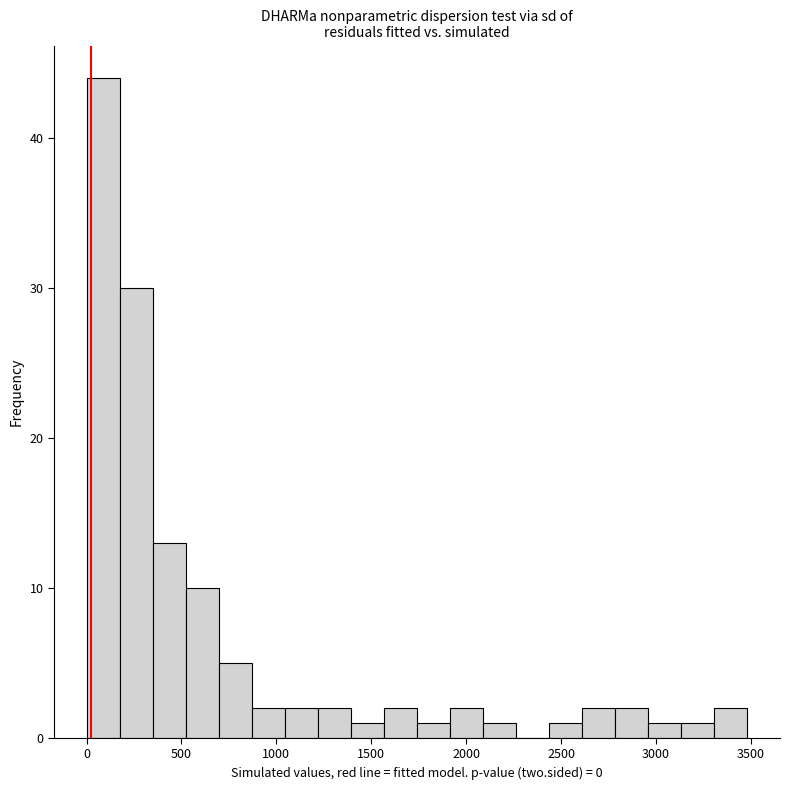

Read against the x-axis, roughly where is the centre of the tallest bar?

100